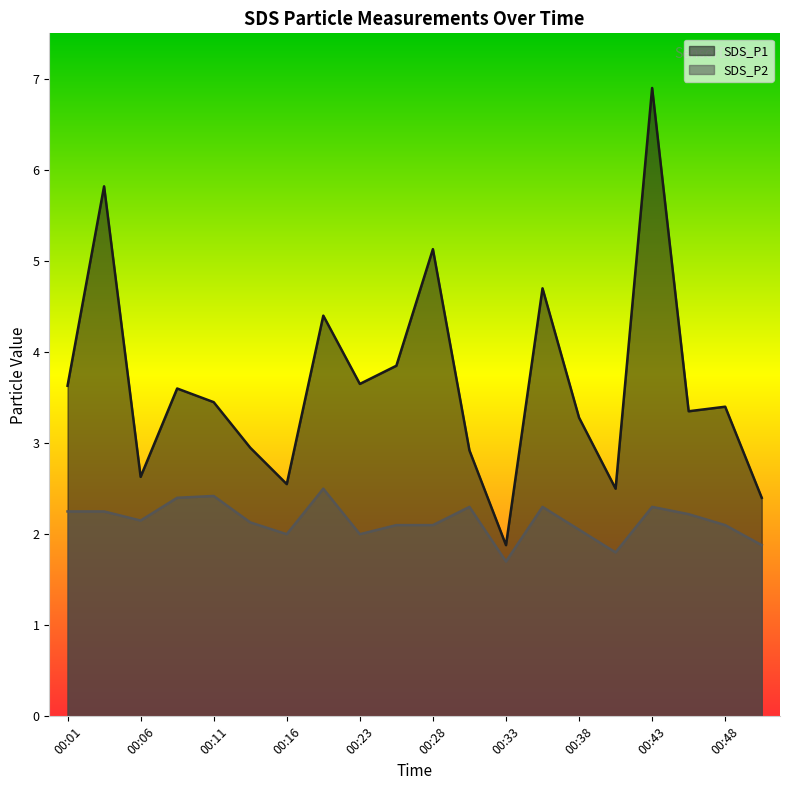

The value of SDS_P2 at 00:23 is 0.7. True or false?

False